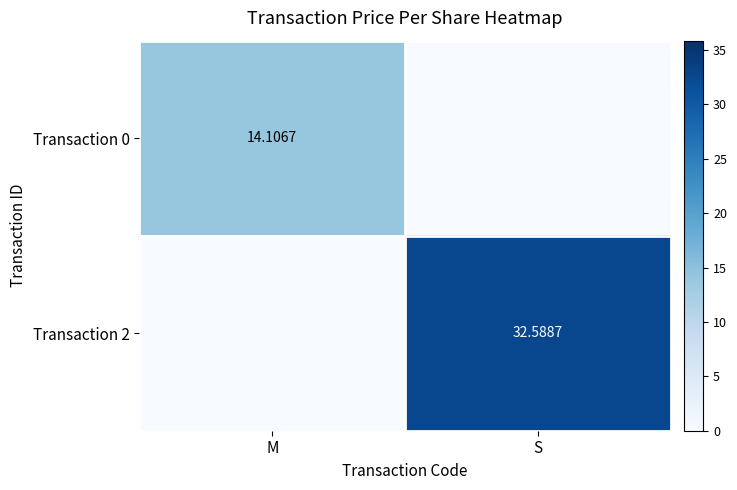

What is the sum of all Transaction 0 values?

14.1